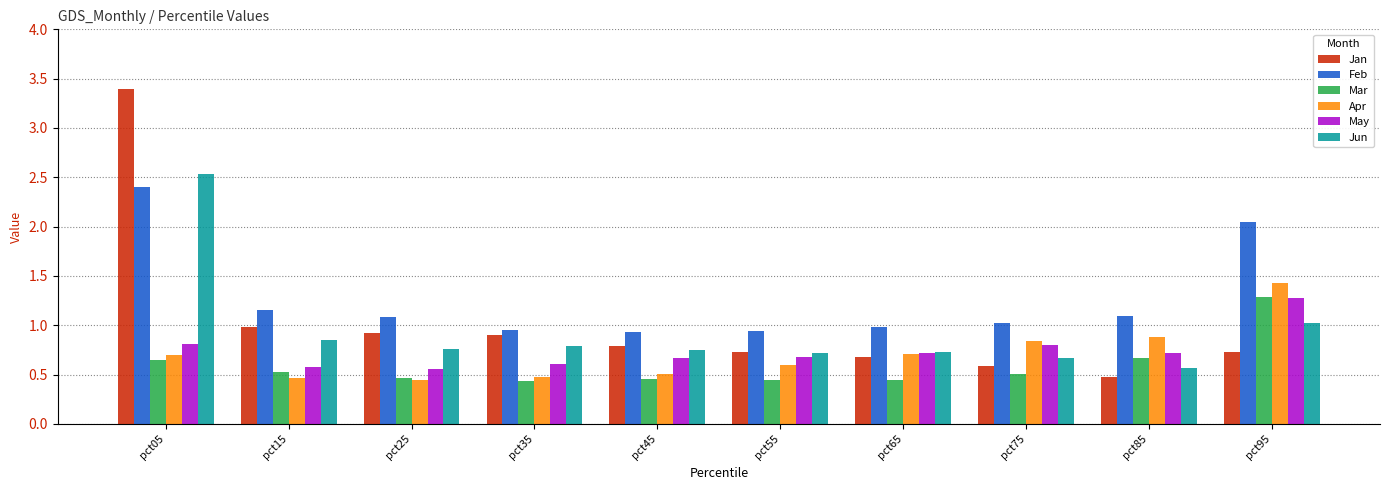

At which category is the sum across all series the highest?

pct05